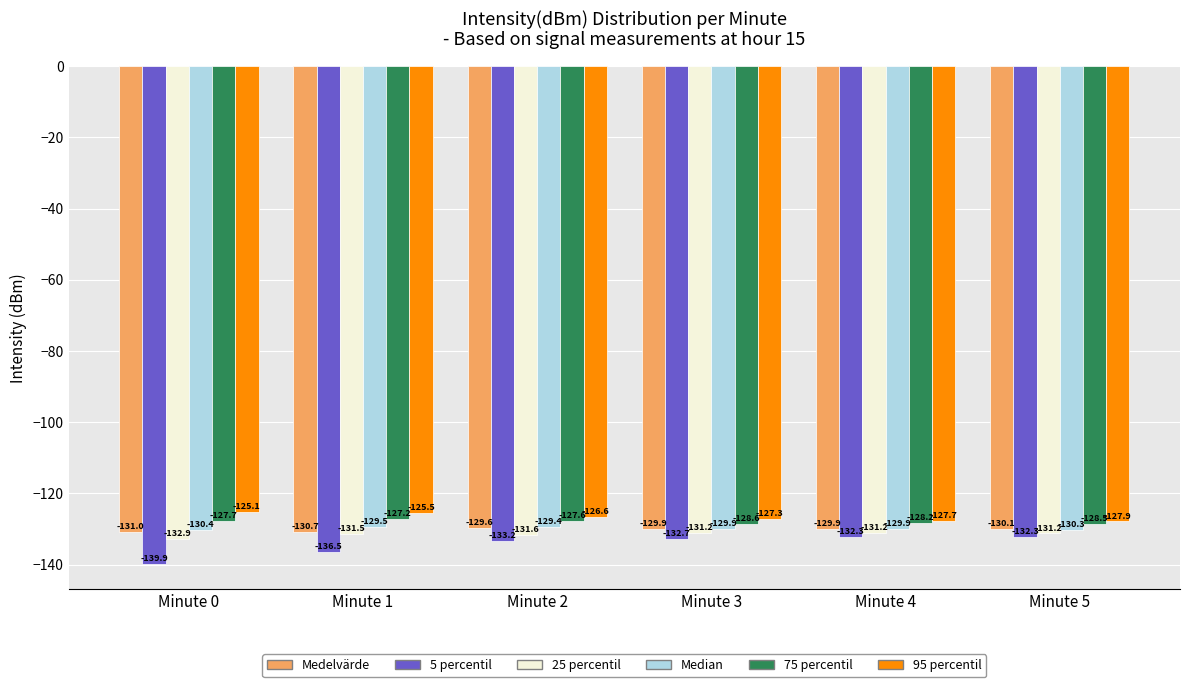

Reading right to left, extract all data points from this chart.

Medelvärde: Minute 5=-130.1	Minute 4=-129.9	Minute 3=-129.9	Minute 2=-129.6	Minute 1=-130.7	Minute 0=-131.0
5 percentil: Minute 5=-132.3	Minute 4=-132.3	Minute 3=-132.7	Minute 2=-133.2	Minute 1=-136.5	Minute 0=-139.9
25 percentil: Minute 5=-131.2	Minute 4=-131.2	Minute 3=-131.2	Minute 2=-131.6	Minute 1=-131.5	Minute 0=-132.9
Median: Minute 5=-130.3	Minute 4=-129.9	Minute 3=-129.9	Minute 2=-129.4	Minute 1=-129.5	Minute 0=-130.4
75 percentil: Minute 5=-128.5	Minute 4=-128.2	Minute 3=-128.6	Minute 2=-127.6	Minute 1=-127.2	Minute 0=-127.7
95 percentil: Minute 5=-127.9	Minute 4=-127.7	Minute 3=-127.3	Minute 2=-126.6	Minute 1=-125.5	Minute 0=-125.1